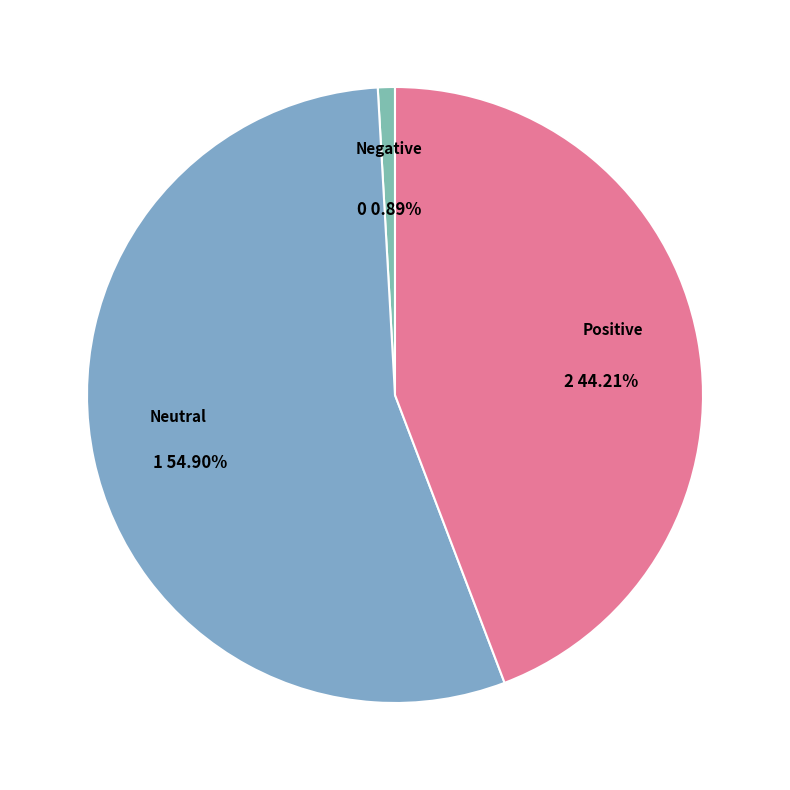

What is the majority slice?

Neutral